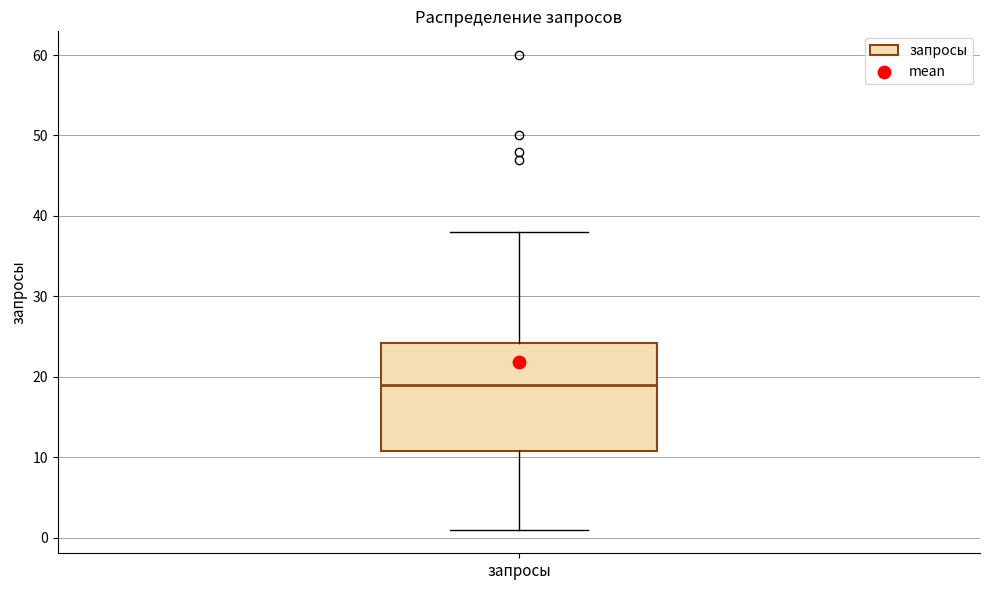

Where does the median line of the box for запросы sit on the y-axis? The values are not printed on the chart, so give them approximately, as read against the axis.

19